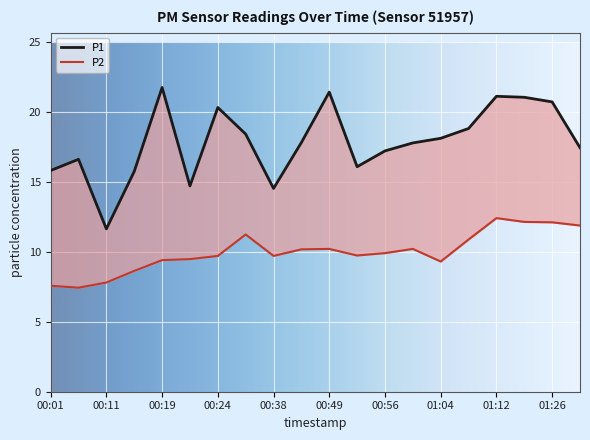

Where does the P2 series first go above 9?

00:19